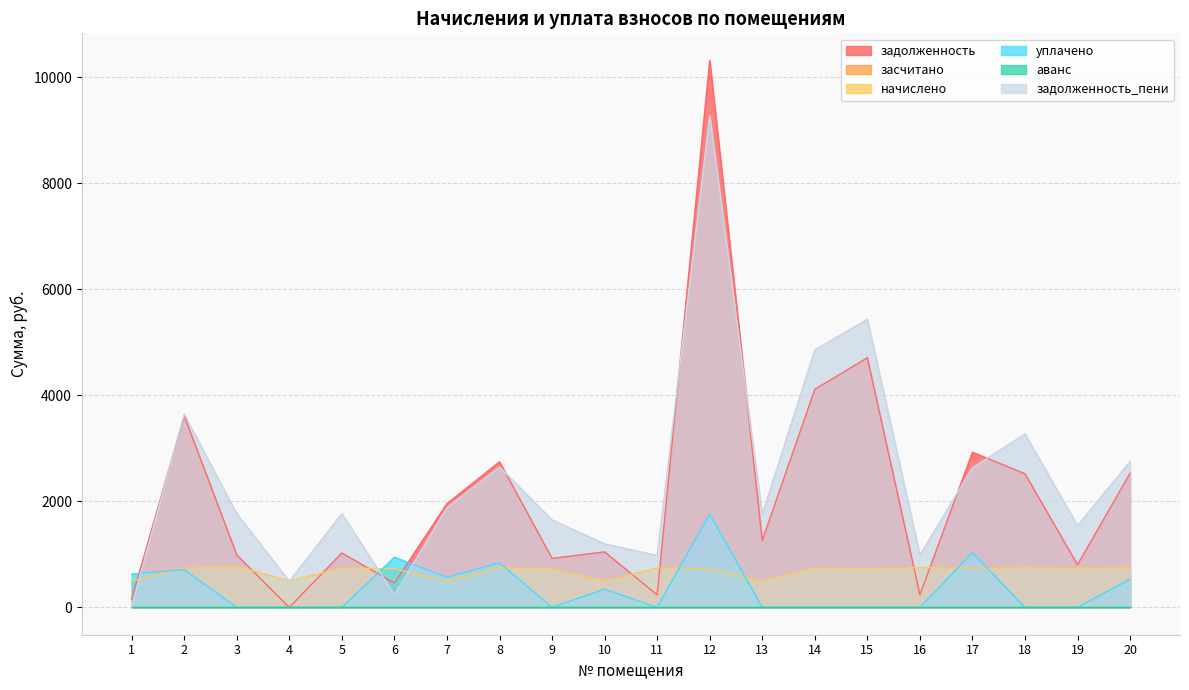

Is it true that начислено equals 1155.6 at 16?

False